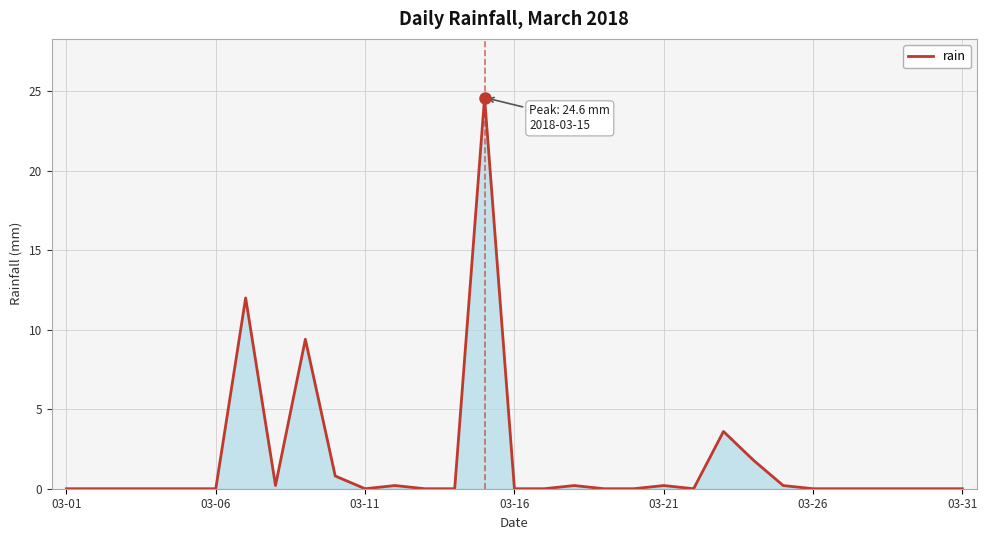

What is the maximum value shown in the chart?

24.6